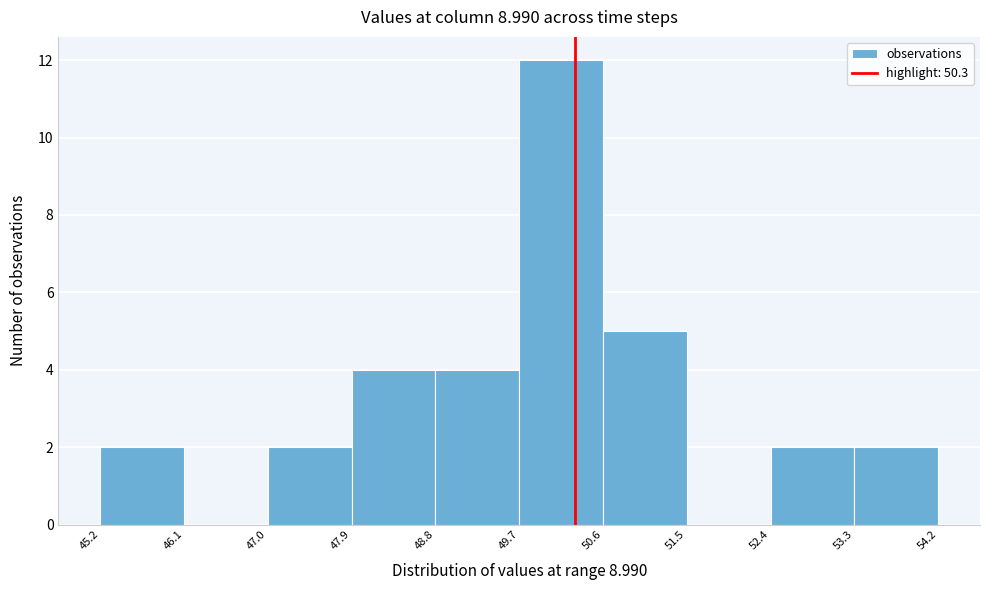

Reading left to right, transcribe this chart: for each bar, give the range it covers on the x-axis and its height. The values are not printed on the chart, so give them approximately, as read against the axis.

45.2 to 46.1: 2
46.1 to 47.0: 0
47.0 to 47.9: 2
47.9 to 48.8: 4
48.8 to 49.7: 4
49.7 to 50.6: 12
50.6 to 51.5: 5
51.5 to 52.4: 0
52.4 to 53.3: 2
53.3 to 54.2: 2